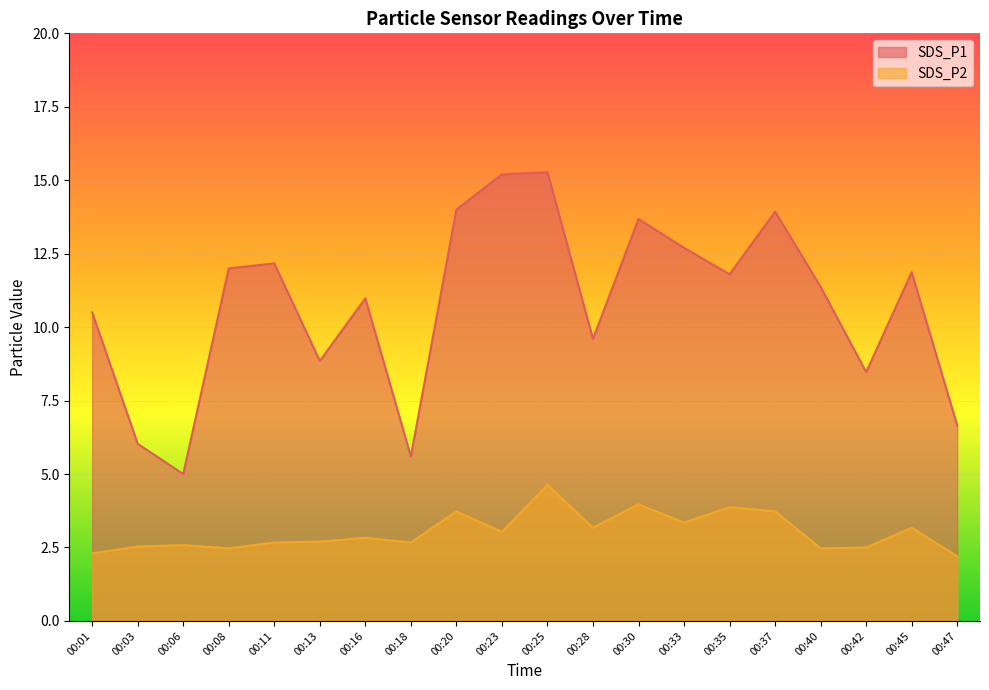

True or false: SDS_P1 has more than 0 interior local peaks.

True